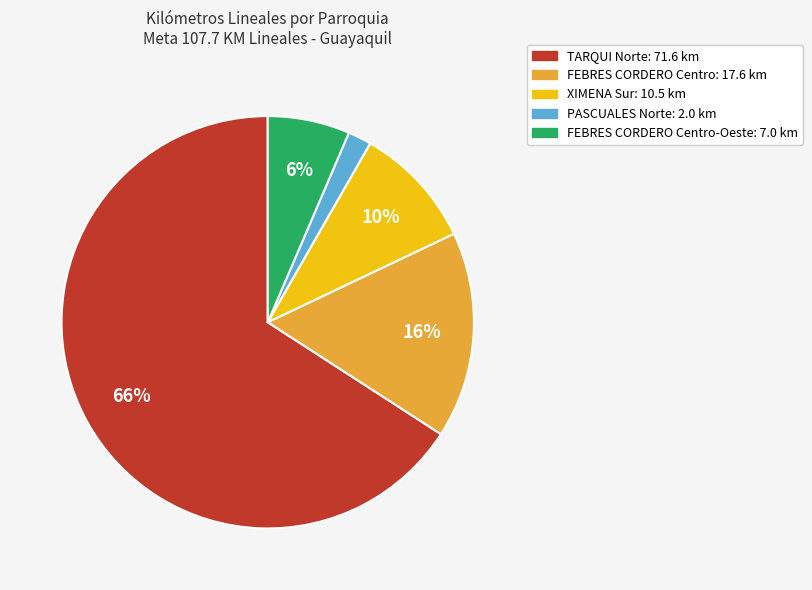

To the nearest percent, what is the average slice percentage?

20%